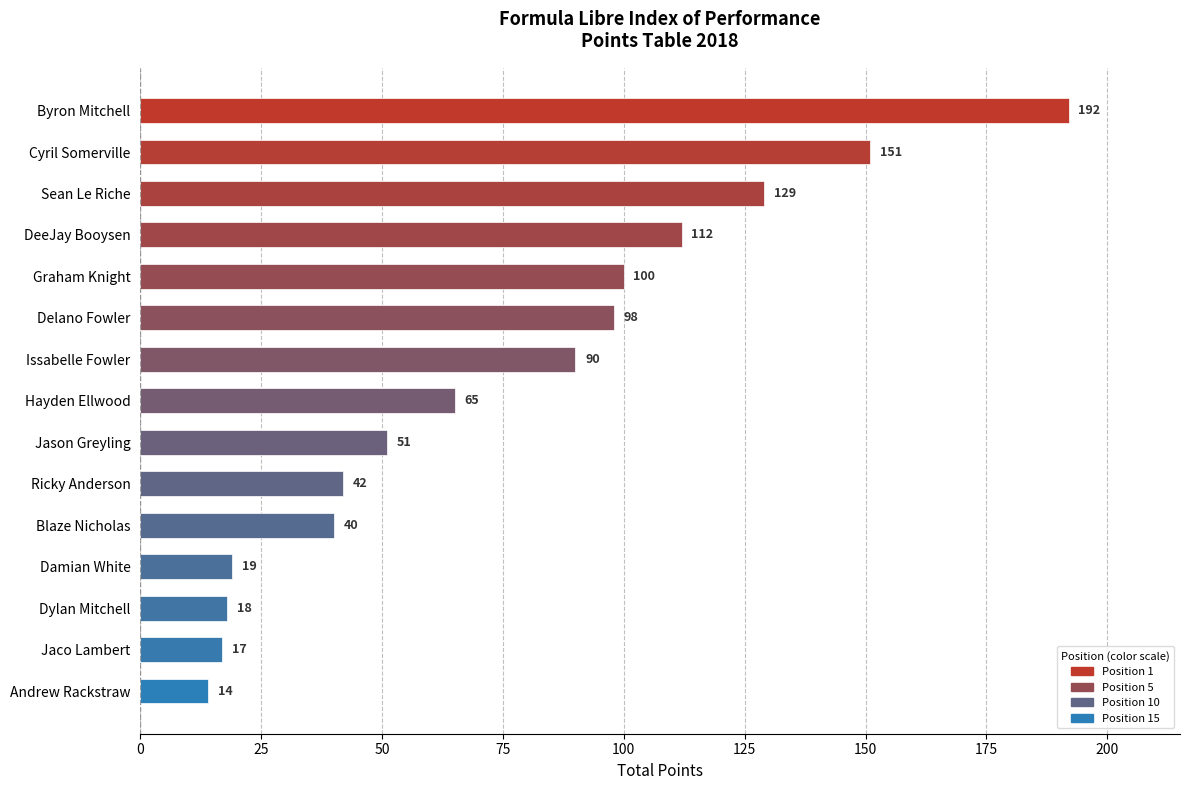

At which label is the value closest to 103?

Graham Knight